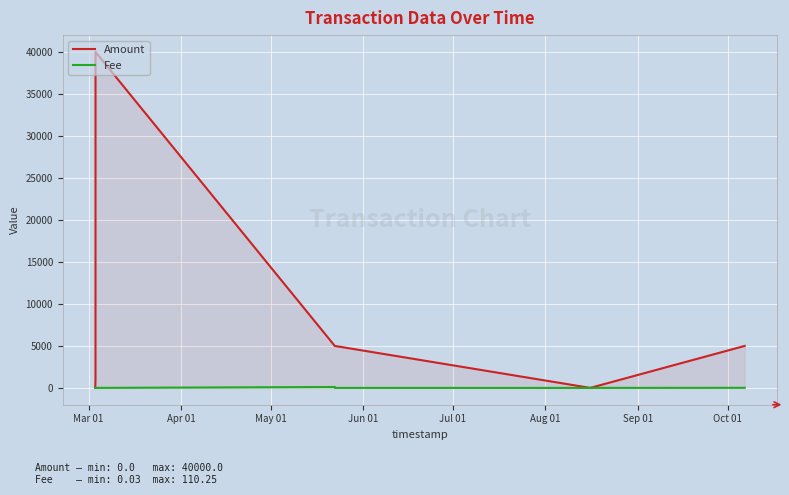

True or false: Fee has a value of 2.2 at Jun 01.

False